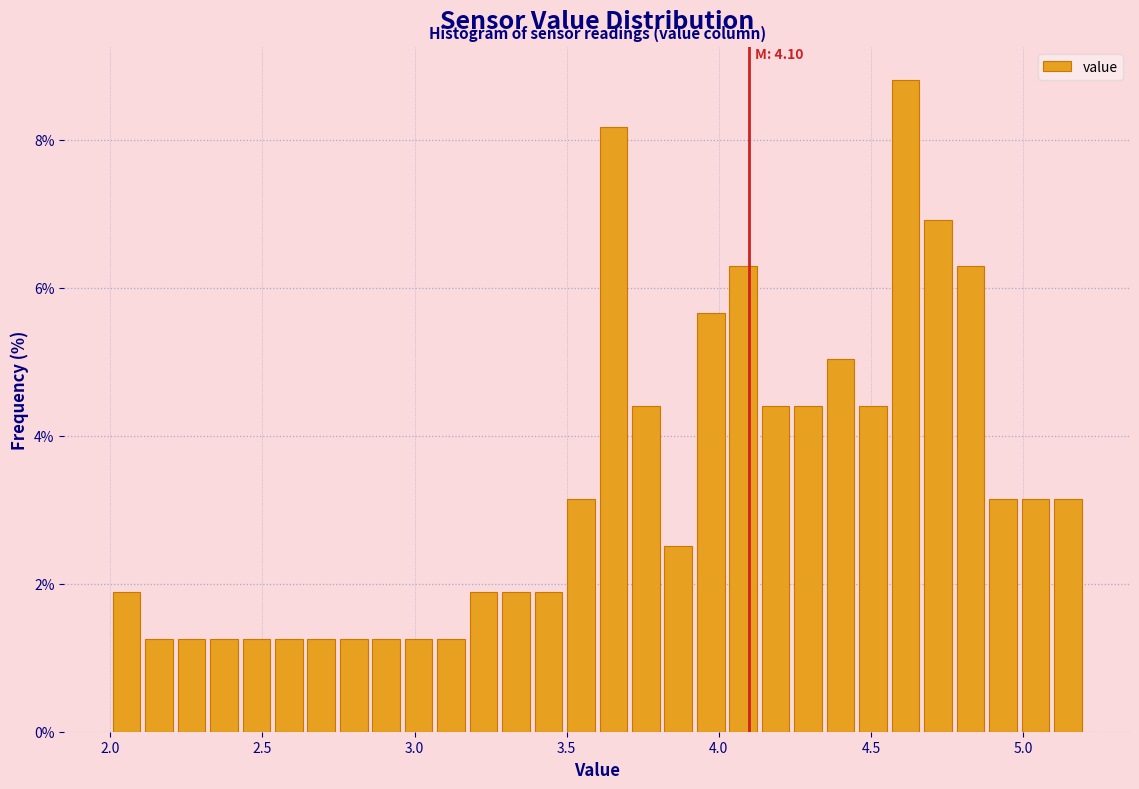

Read against the x-axis, roughly where is the centre of the tallest bar?

4.60